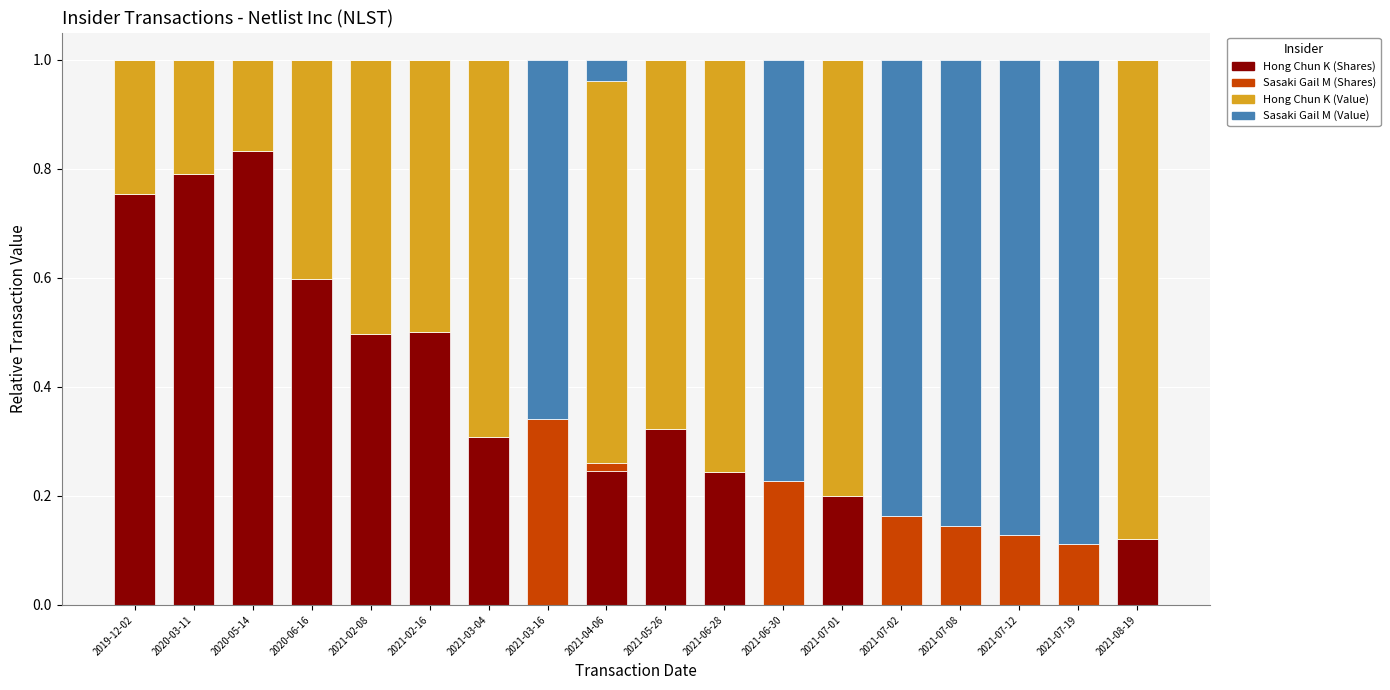

Does the chart contain stacked bars?

Yes